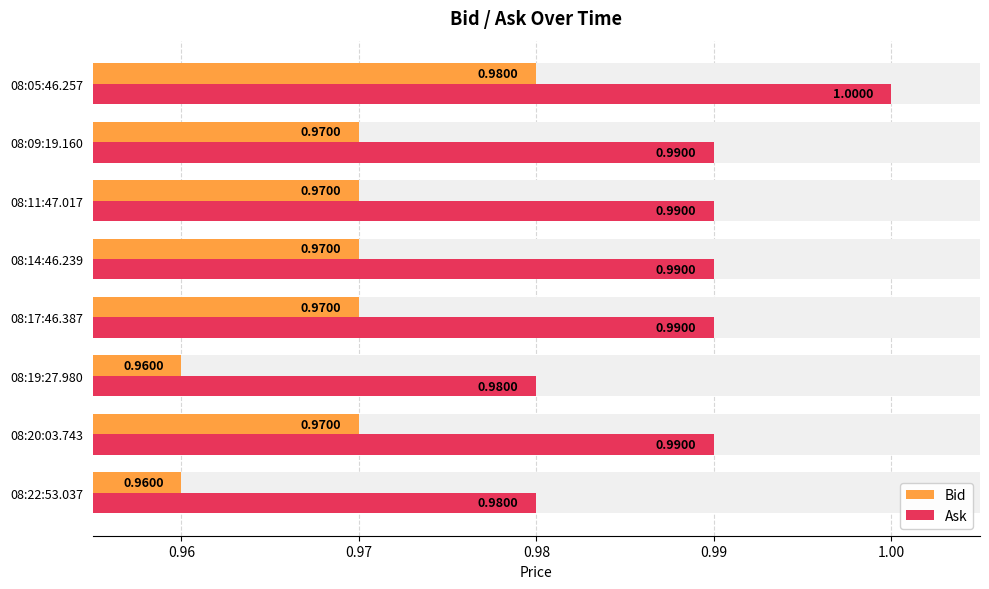

What is the label of the 5th bar from the right?

08:17:46.387